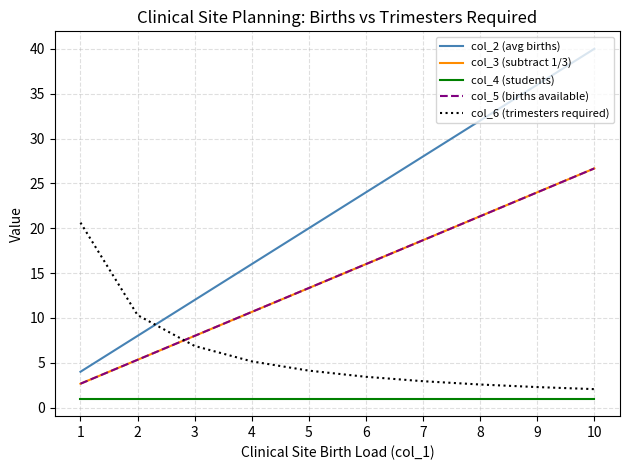

Does the chart have visible grid lines?

Yes